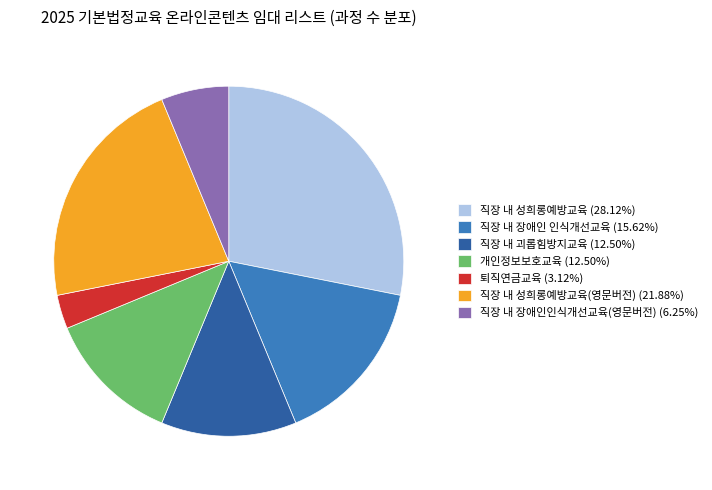

Is there a majority slice in this chart?

No